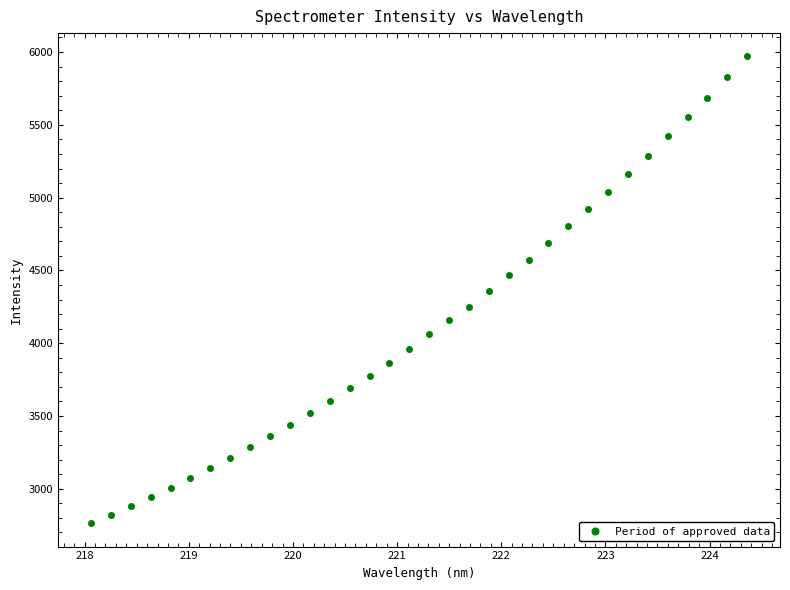

What is the range of Y values (max minus min)?

3206.1